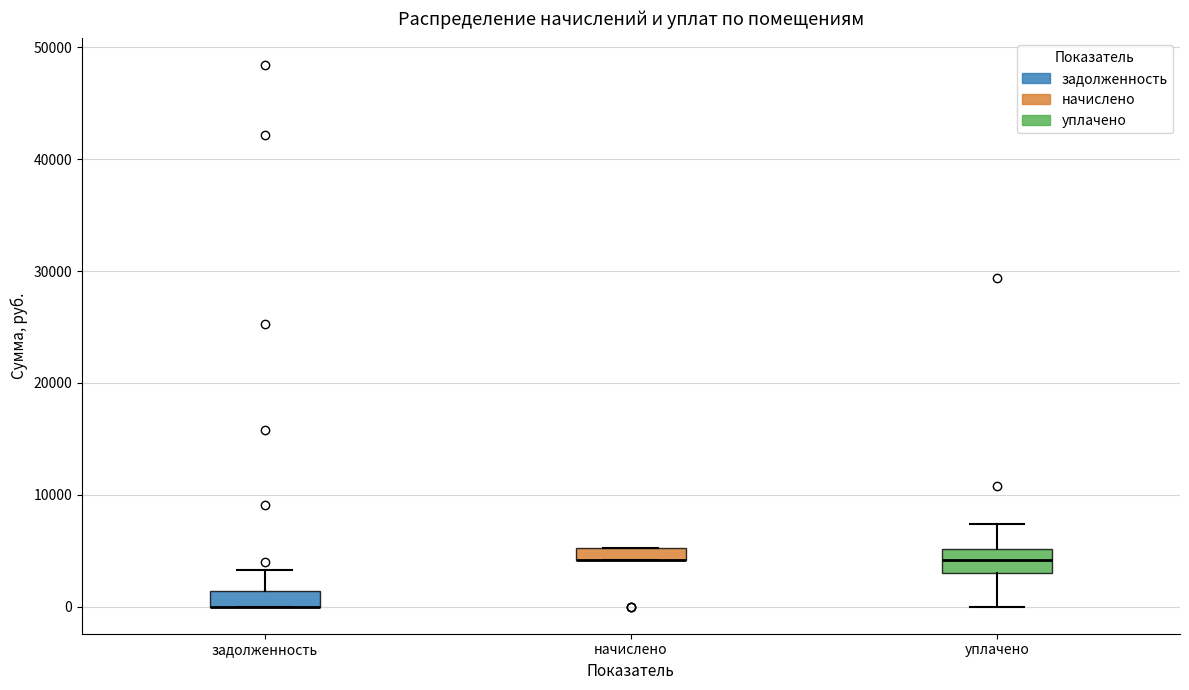

Where is the upper edge of the box for задолженность on the y-axis? The values are not printed on the chart, so give them approximately, as read against the axis.

1000